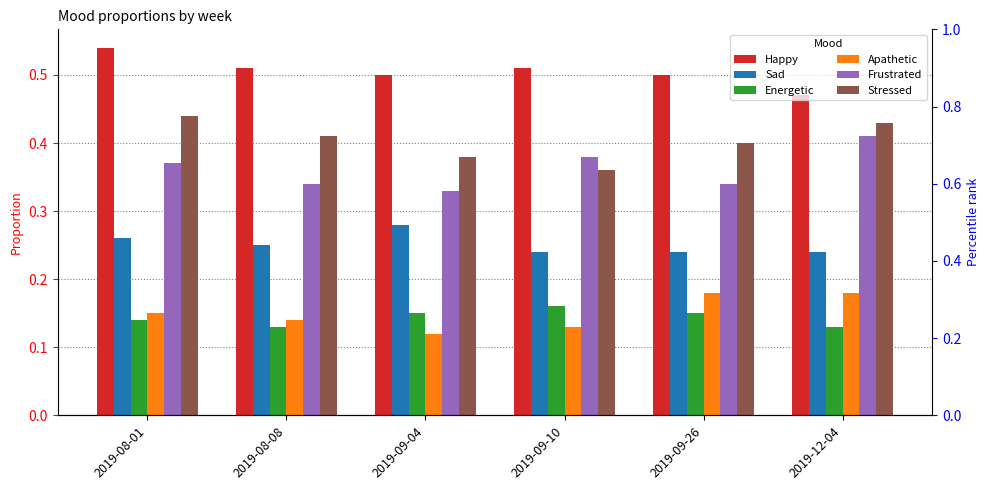

Does the chart contain stacked bars?

No